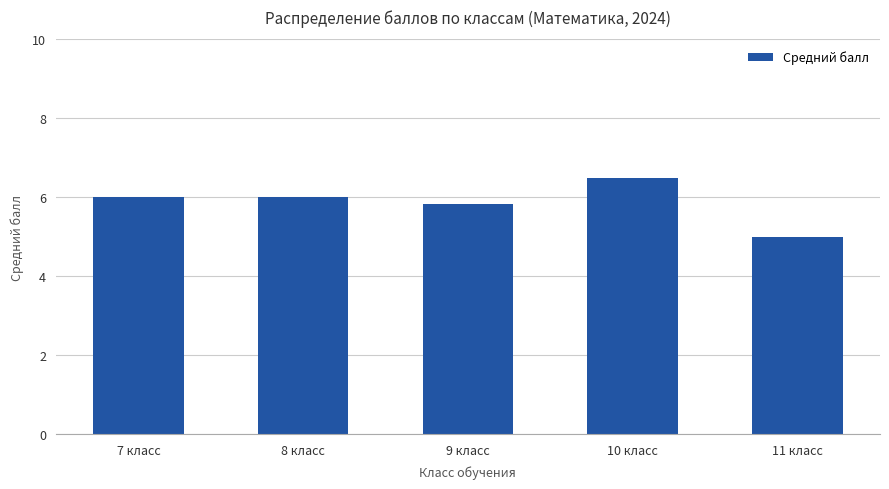

Reading left to right, what are all the values shown in this chart?

7 класс=6.0	8 класс=6.0	9 класс=5.8	10 класс=6.5	11 класс=5.0